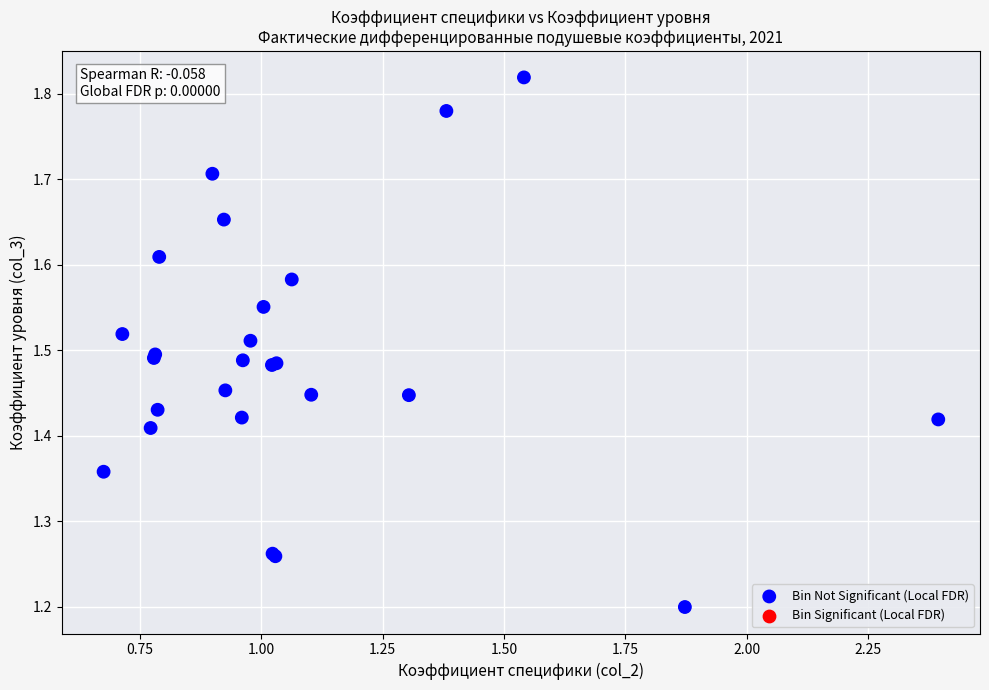

What Y value in the scatter plot is closest to 1?

1.2